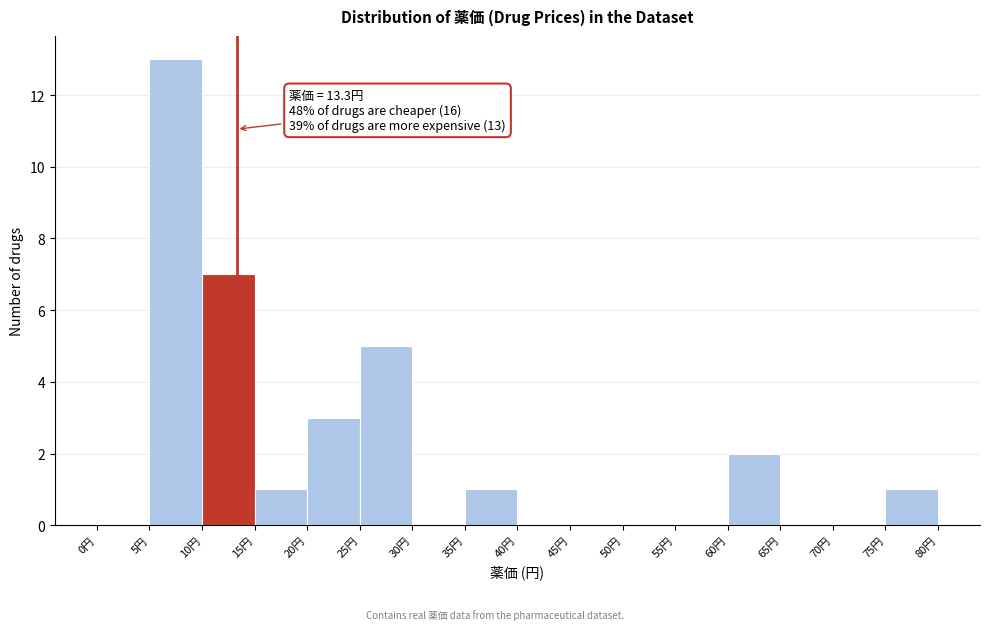

Which range on the x-axis has the tallest bar?

5 to 10